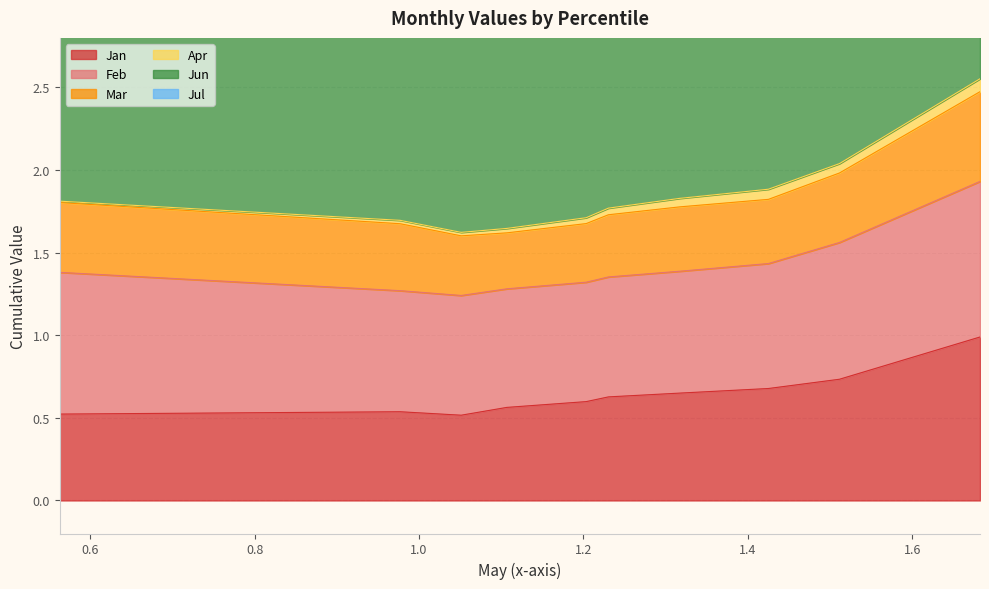

The Jan series shows 0.6 at pct65. True or false?

True